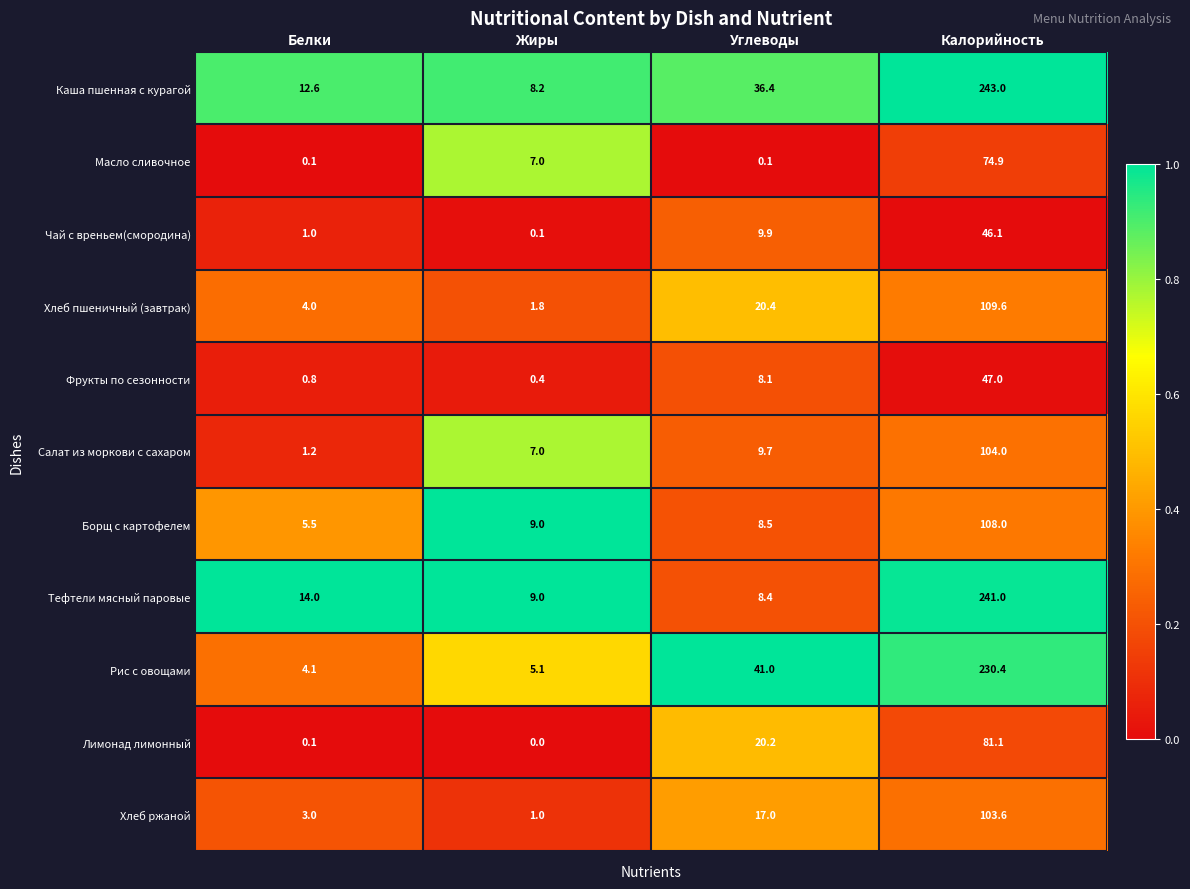

Which category has the lowest value across all series?

Жиры